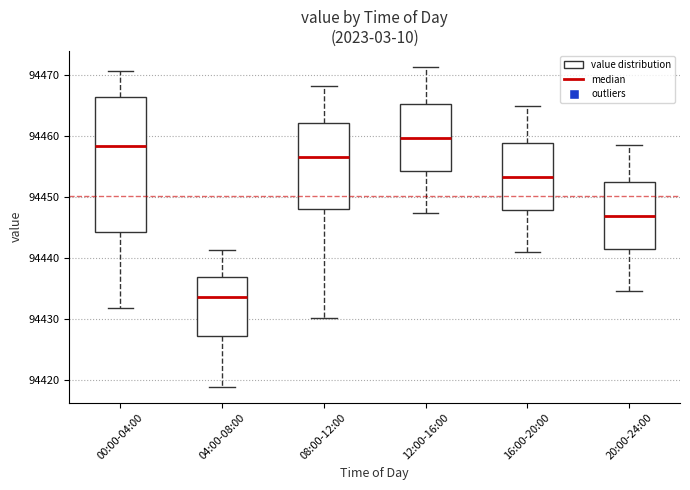

Comparing the boxes themselves (not the whiskers), which one is the tallest?

00:00-04:00